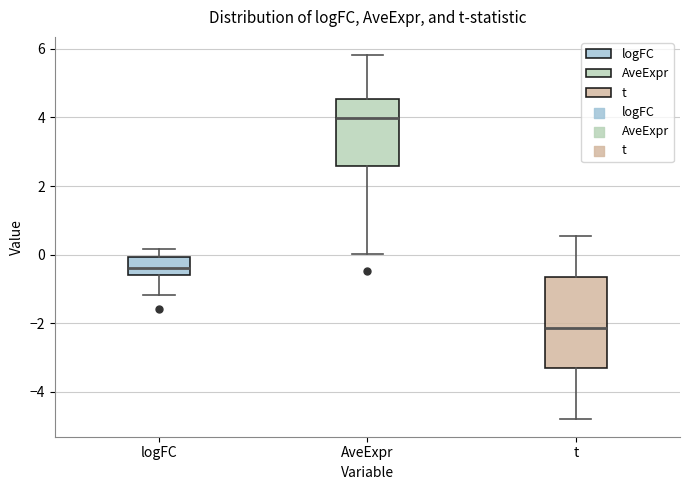

Which box is the tallest, from its lower edge to its upper edge?

t